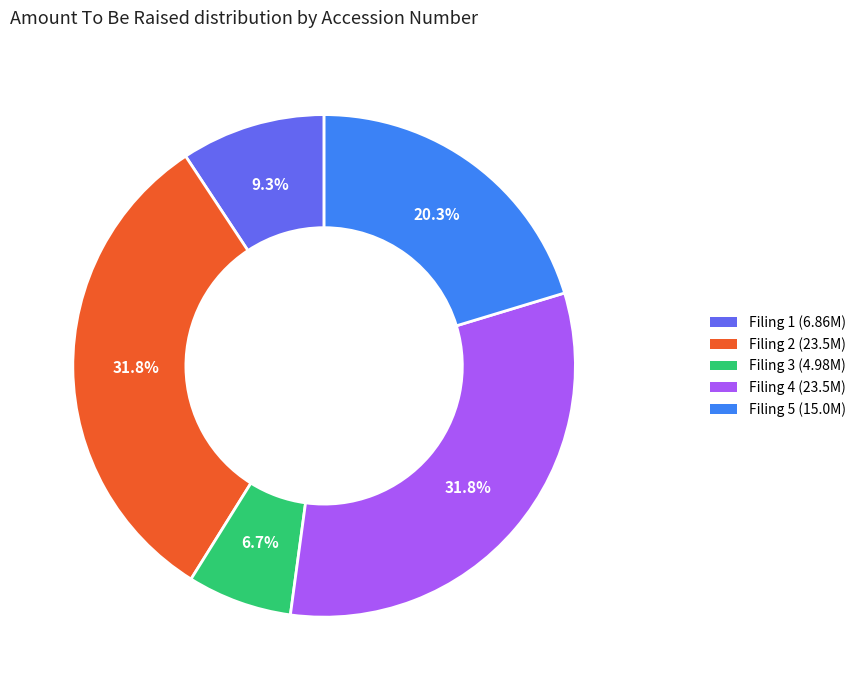

Is there a majority slice in this chart?

No